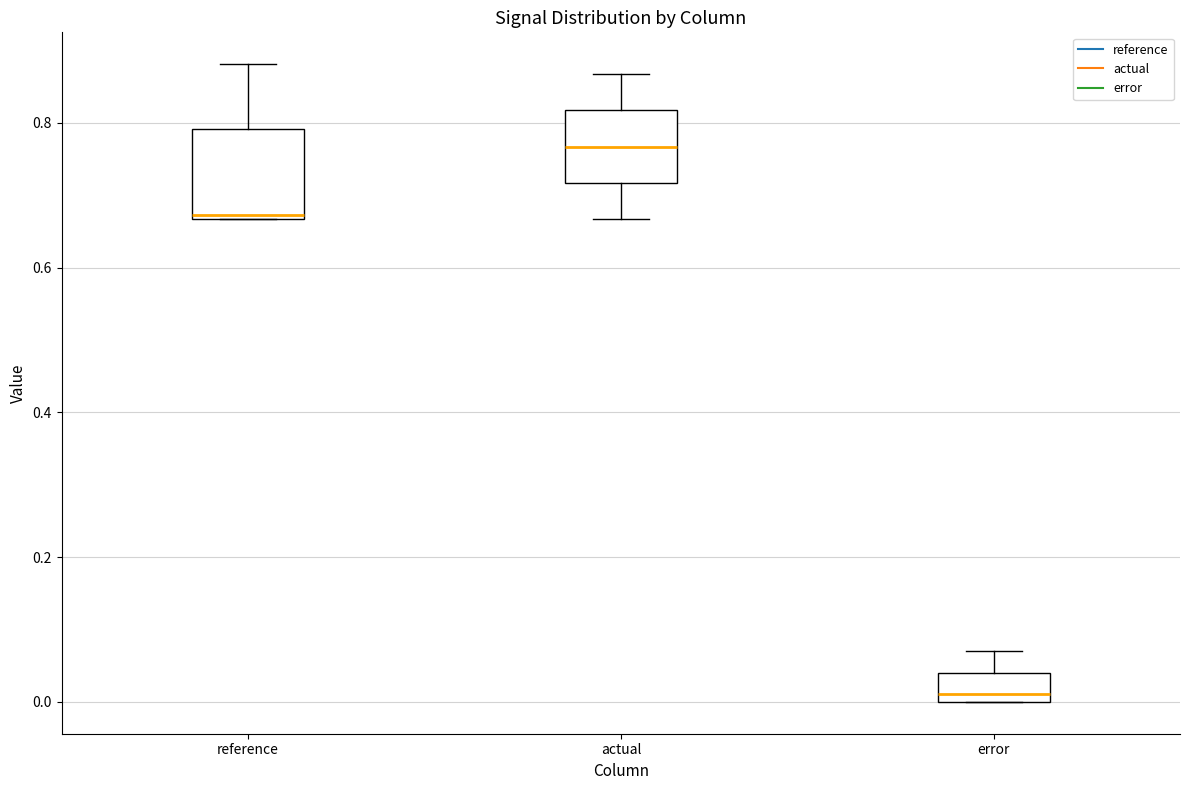

Which box has the highest median line?

actual